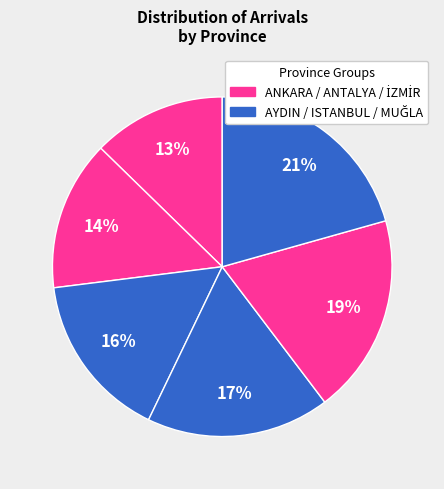

How many slices are in this pie chart?

6